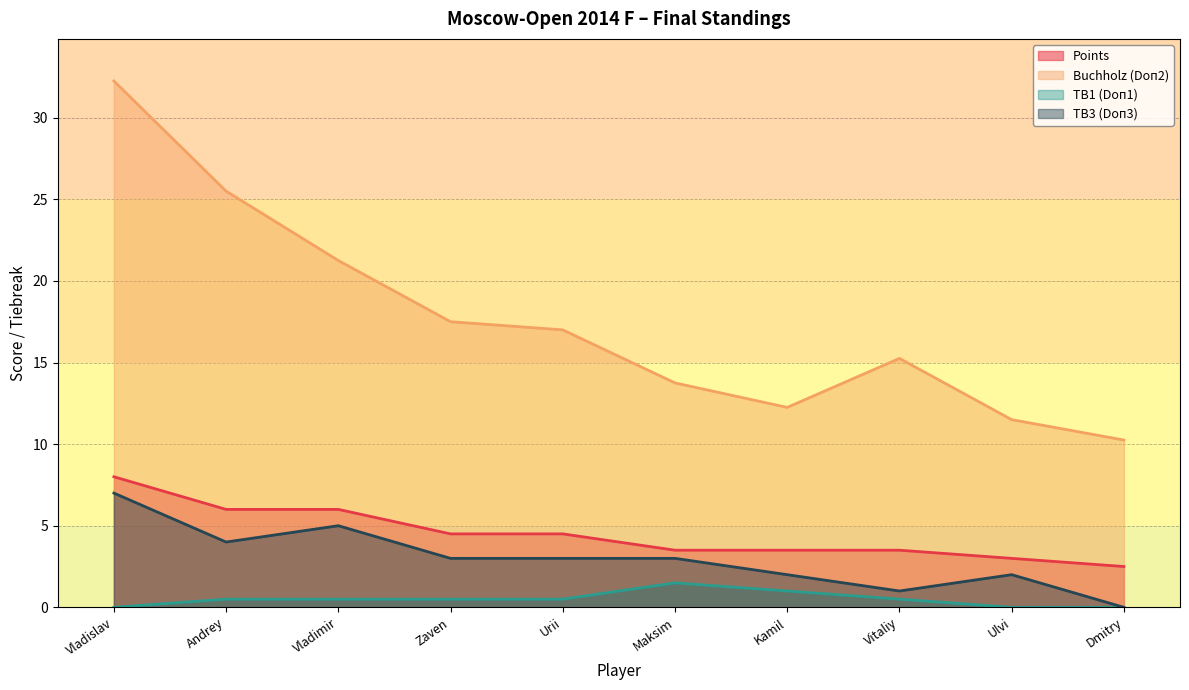

Where does the Buchholz (Doп2) series first go above 17?

Vladislav